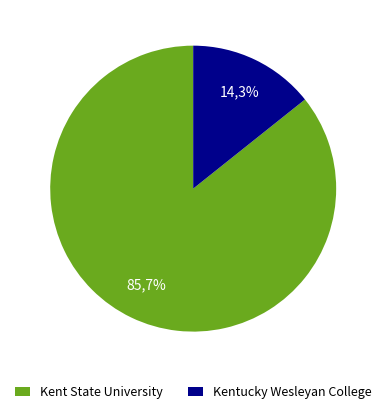

To the nearest percent, what is the average slice percentage?

50%